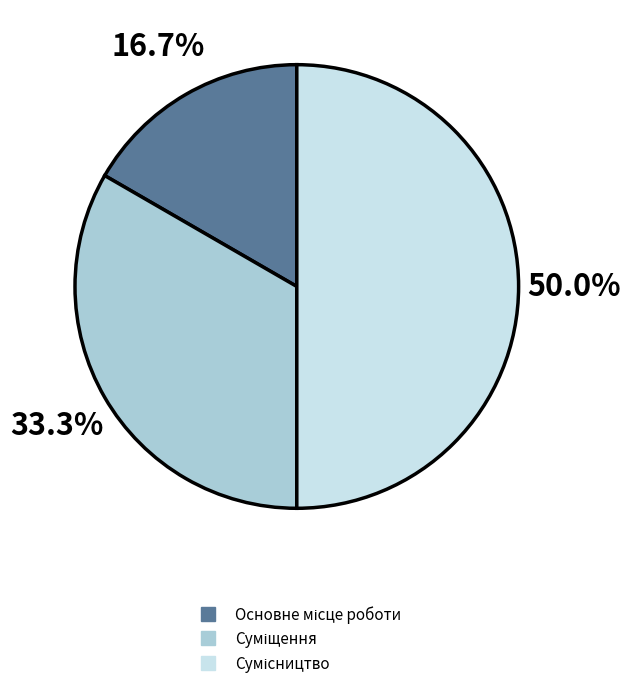

Count the number of slices in the pie.

3